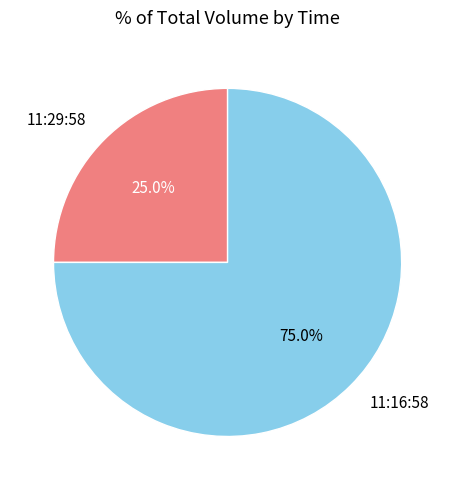

To the nearest percent, what portion does 11:29:58 represent?

25%